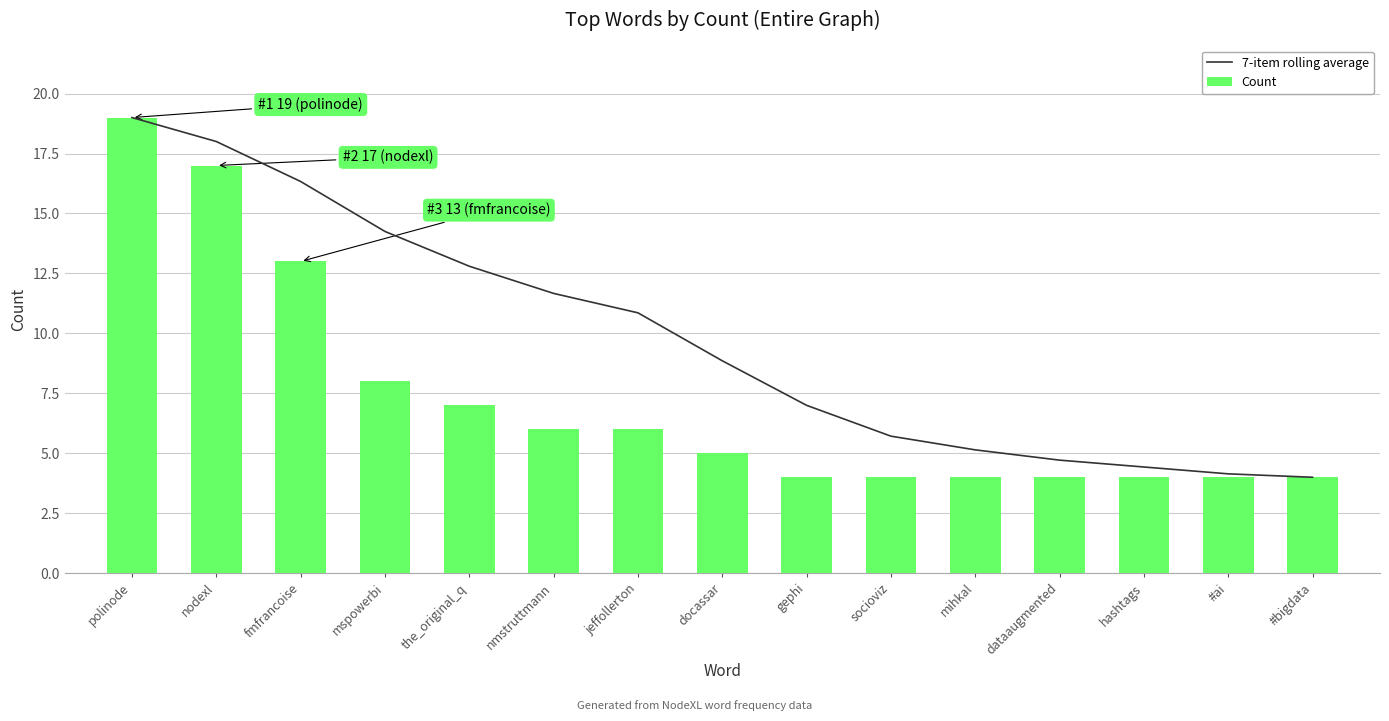

What are all the series names shown in the legend?

7-item rolling average, Count